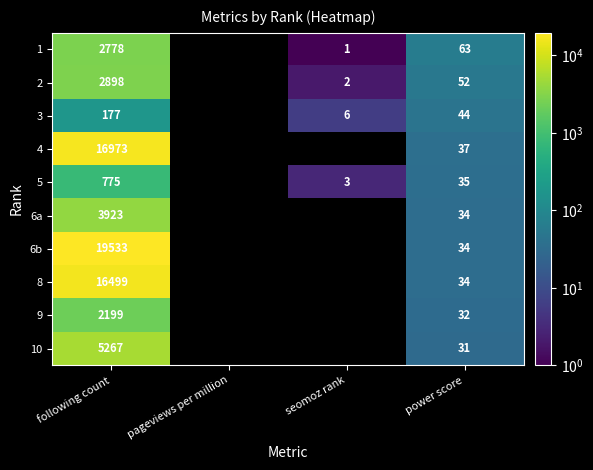

Rank the series at following count from highest to lowest value.

6b, 4, 8, 10, 6a, 2, 1, 9, 5, 3